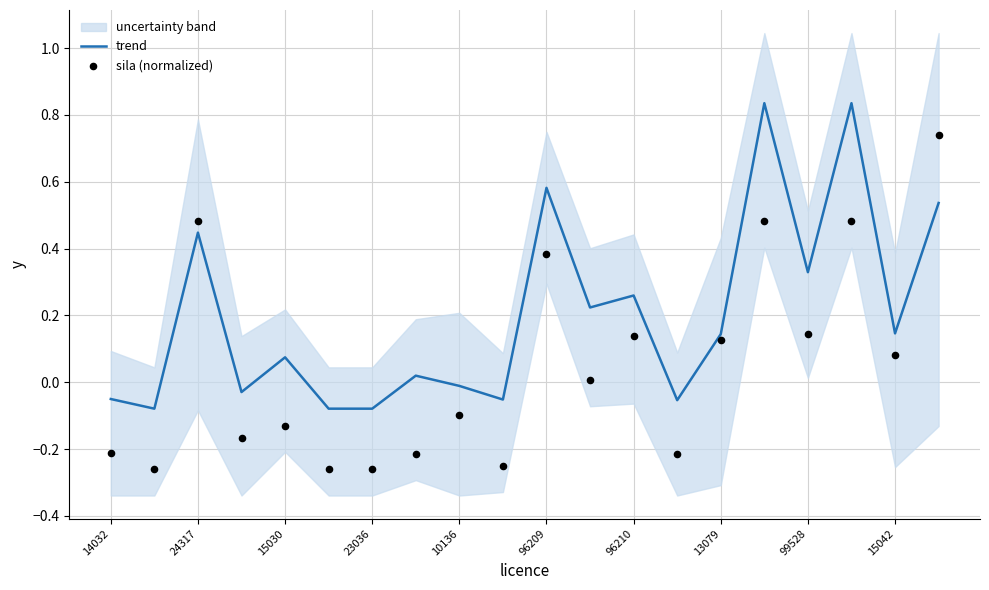

The trend series shows 0.6 at 99528. True or false?

False